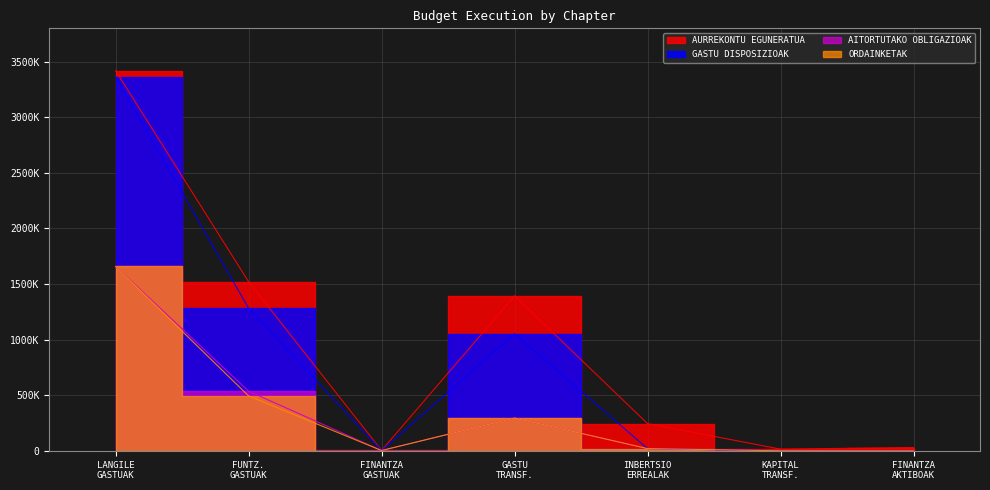

What is the difference between the maximum and minimum values in the GASTU DISPOSIZIOAK series?

3365695